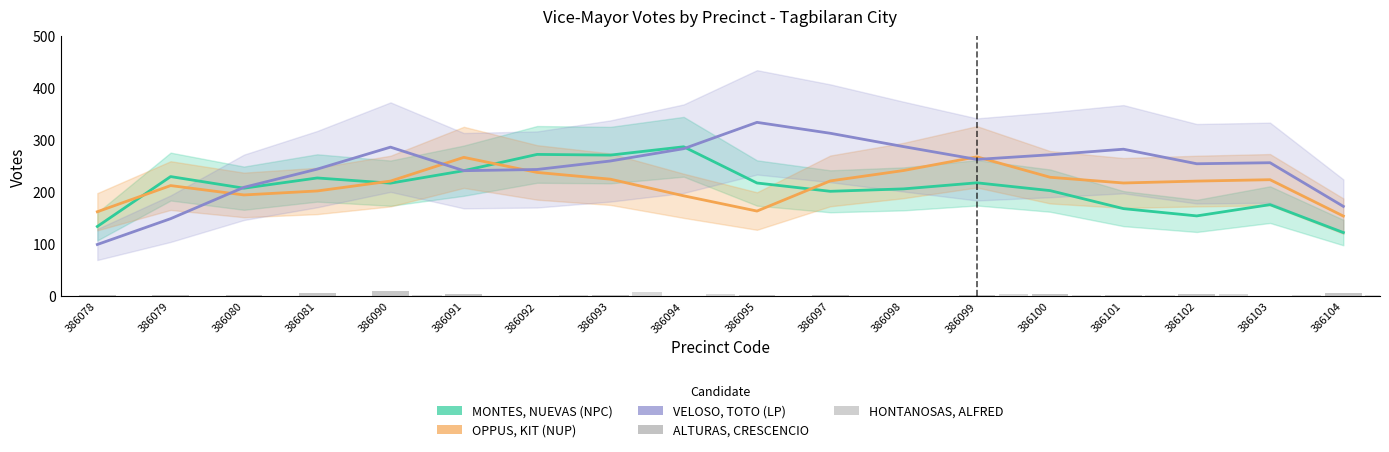

How many data points in VELOSO, TOTO (LP) are above 260?

9